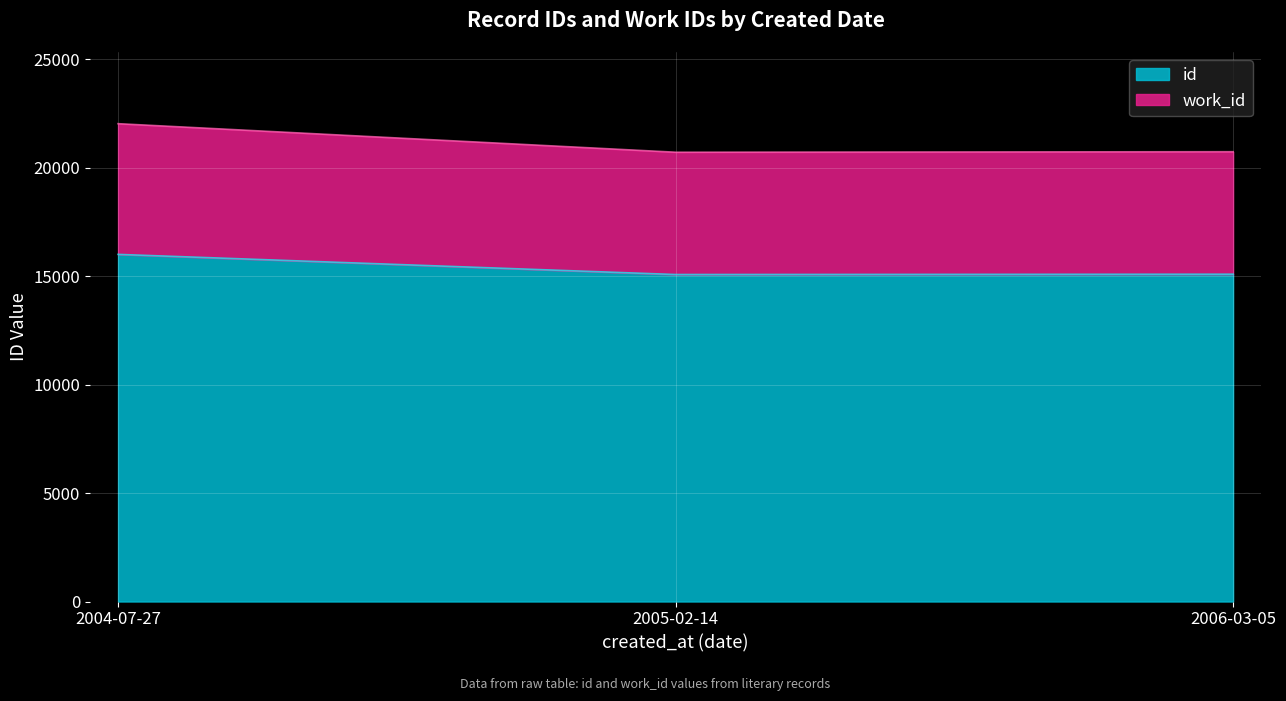

What is the value of the work_id point at the 1st from the left?

5636